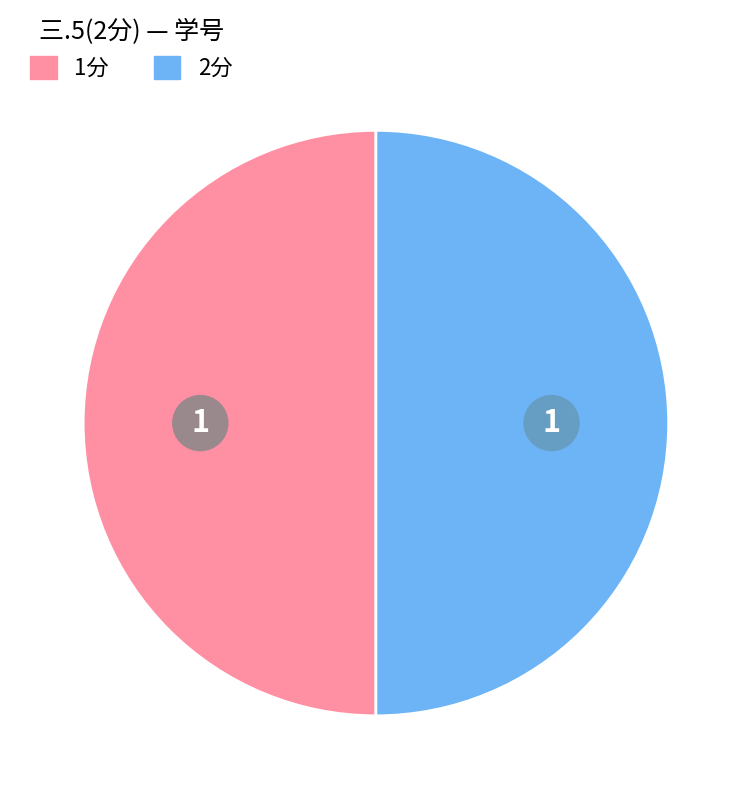

How many slices are in this pie chart?

2